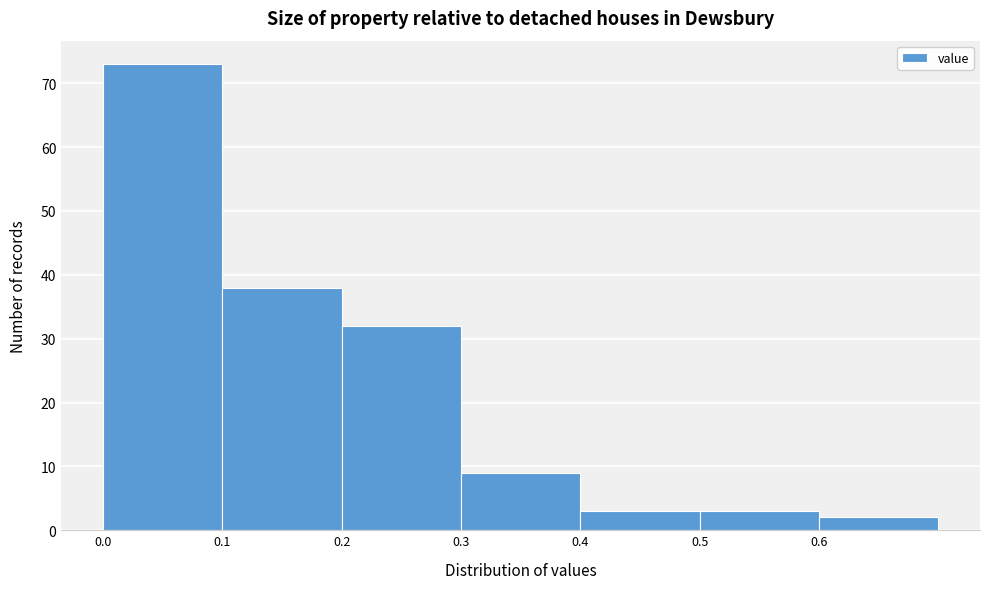

Reading left to right, list every bar in this chart as the range it spans on the x-axis followed by its height. The values are not printed on the chart, so give them approximately, as read against the axis.

0.0 to 0.1: 73
0.1 to 0.2: 38
0.2 to 0.3: 32
0.3 to 0.4: 9
0.4 to 0.5: 3
0.5 to 0.6: 3
0.6 to 0.7: 2